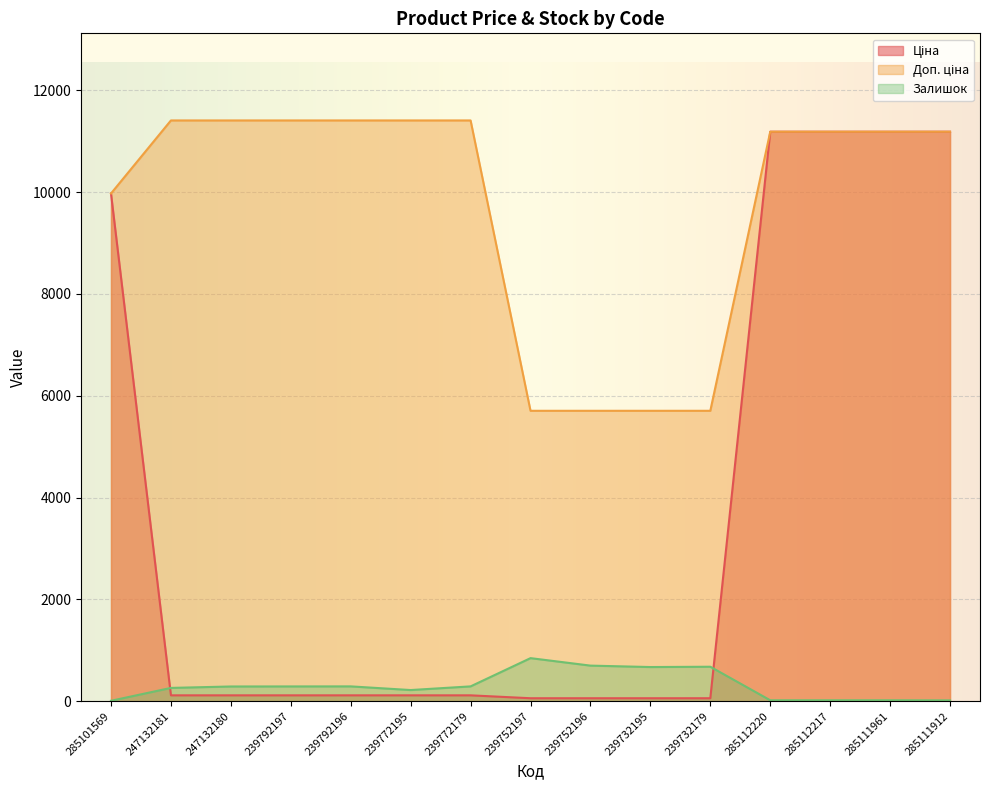

Is it true that Залишок equals 218.0 at 239772195?

True